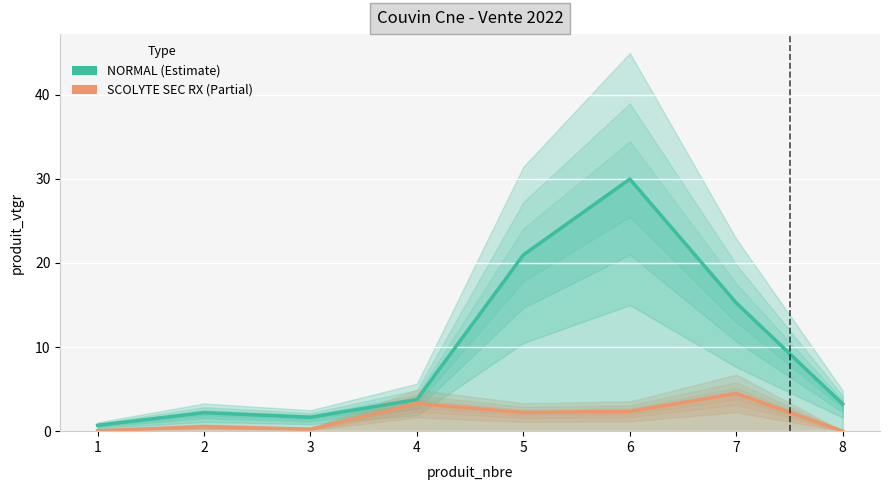

What is the difference between the maximum and second lowest values in the NORMAL series?

28.3